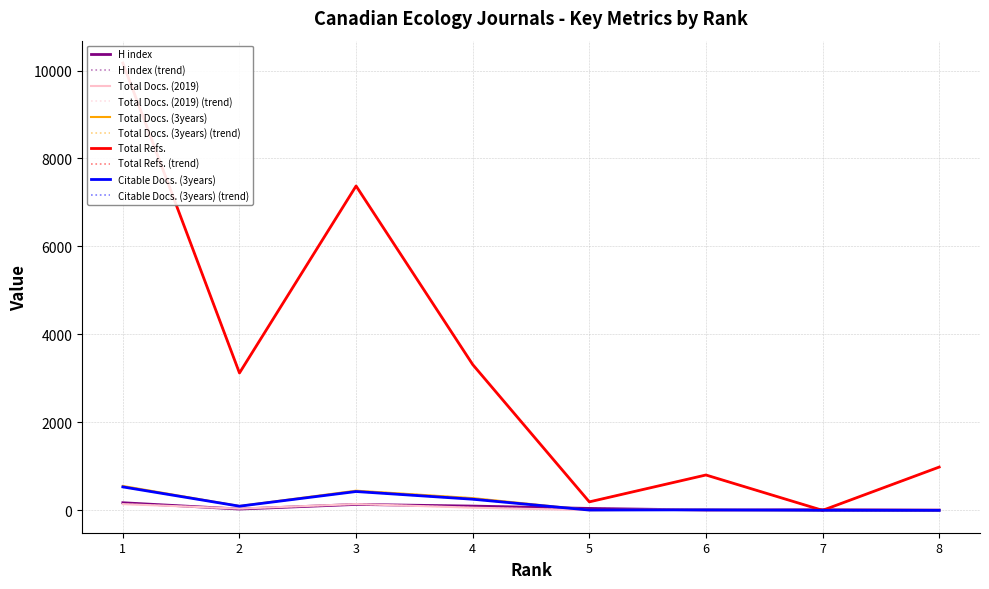

Rank the categories by Citable Docs. (3years) value from highest to lowest.

1, 3, 4, 2, 6, 5, 7, 8